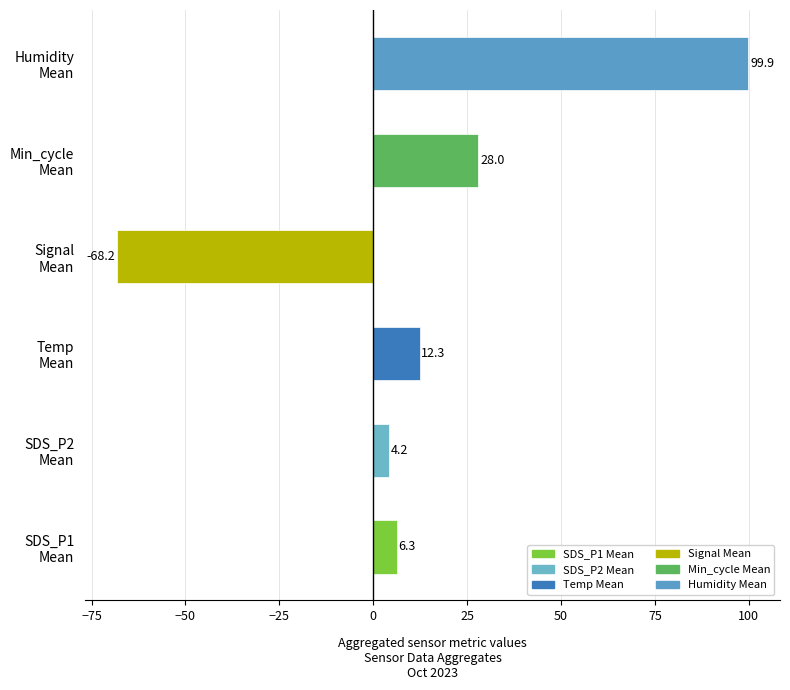

What is the difference between the second highest and minimum values?

96.2